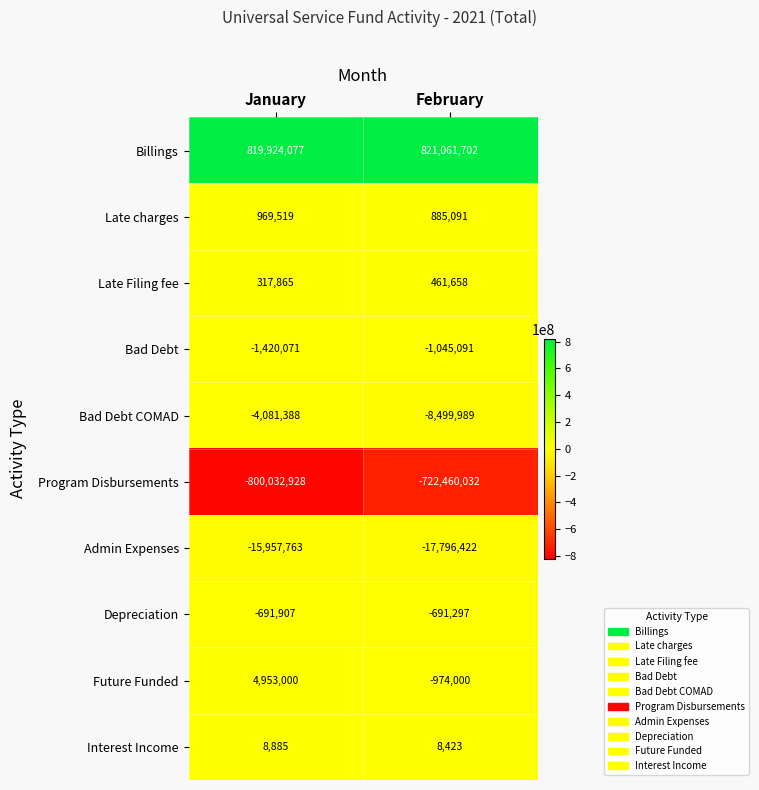

What is the minimum value for Late Filing fee?

317865